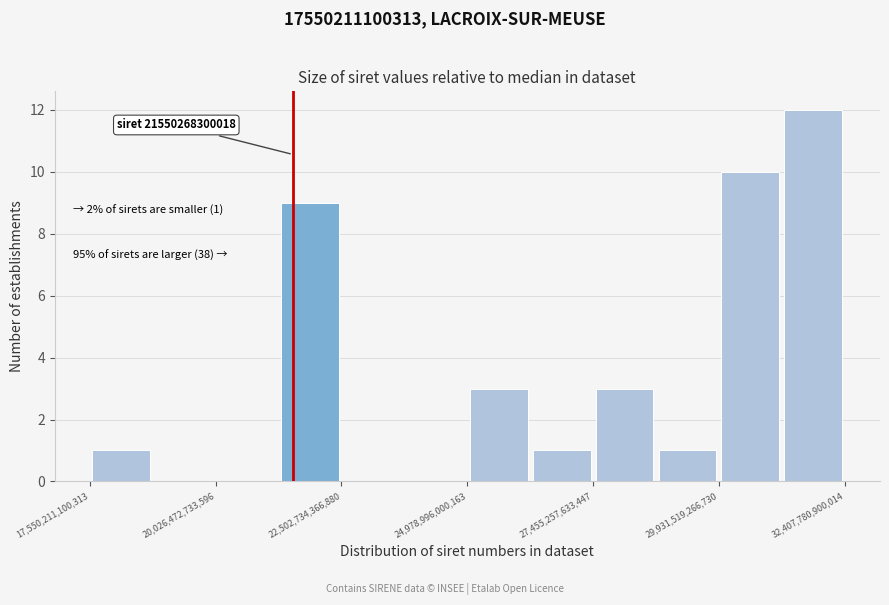

Around what value on the x-axis is the tallest bar? Give the approximate position of its centre, as read against the axis.

32000000000000